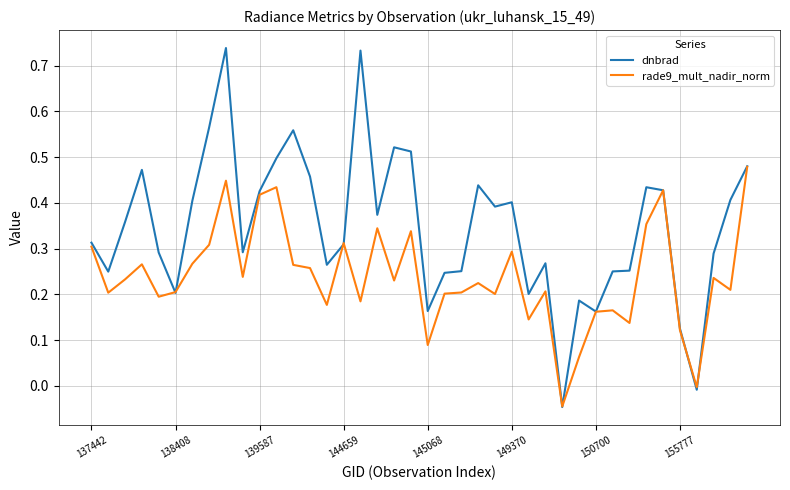

Which series has the largest range (max minus min)?

dnbrad